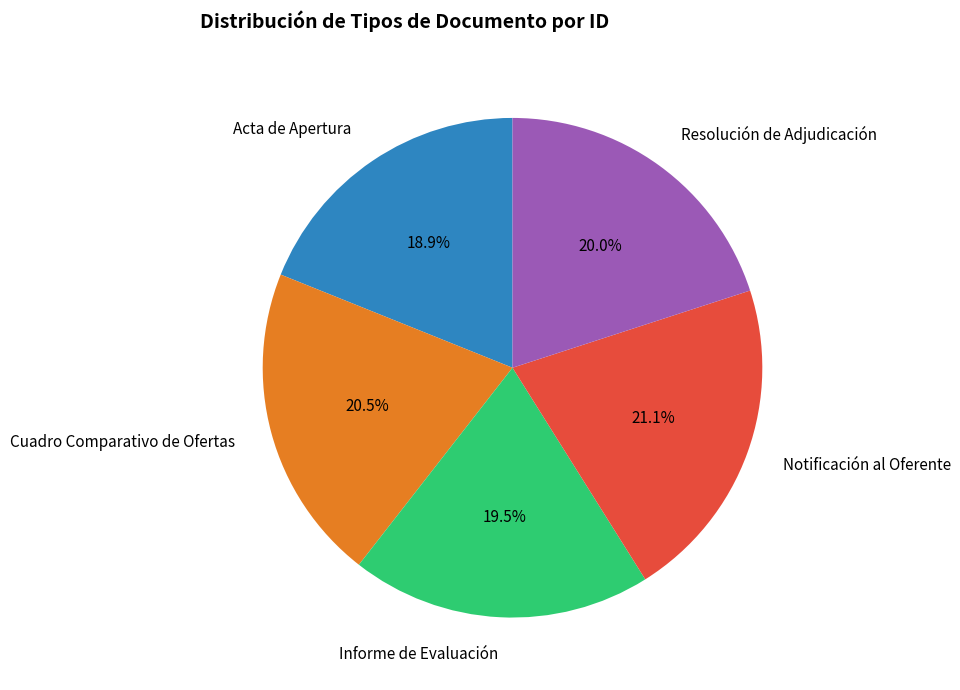

Rank the categories by value from lowest to highest.

Acta de Apertura, Informe de Evaluación, Resolución de Adjudicación, Cuadro Comparativo de Ofertas, Notificación al Oferente